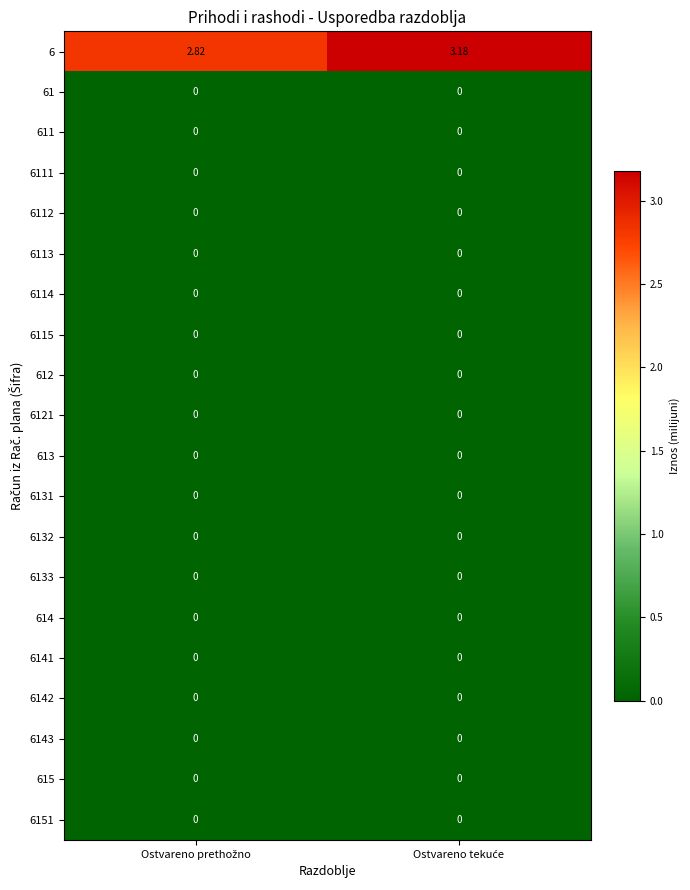

Reading left to right, extract all data points from this chart.

6: Ostvareno prethožno=2.8	Ostvareno tekuće=3.2
61: Ostvareno prethožno=0.0	Ostvareno tekuće=0.0
611: Ostvareno prethožno=0.0	Ostvareno tekuće=0.0
6111: Ostvareno prethožno=0.0	Ostvareno tekuće=0.0
6112: Ostvareno prethožno=0.0	Ostvareno tekuće=0.0
6113: Ostvareno prethožno=0.0	Ostvareno tekuće=0.0
6114: Ostvareno prethožno=0.0	Ostvareno tekuće=0.0
6115: Ostvareno prethožno=0.0	Ostvareno tekuće=0.0
612: Ostvareno prethožno=0.0	Ostvareno tekuće=0.0
6121: Ostvareno prethožno=0.0	Ostvareno tekuće=0.0
613: Ostvareno prethožno=0.0	Ostvareno tekuće=0.0
6131: Ostvareno prethožno=0.0	Ostvareno tekuće=0.0
6132: Ostvareno prethožno=0.0	Ostvareno tekuće=0.0
6133: Ostvareno prethožno=0.0	Ostvareno tekuće=0.0
614: Ostvareno prethožno=0.0	Ostvareno tekuće=0.0
6141: Ostvareno prethožno=0.0	Ostvareno tekuće=0.0
6142: Ostvareno prethožno=0.0	Ostvareno tekuće=0.0
6143: Ostvareno prethožno=0.0	Ostvareno tekuće=0.0
615: Ostvareno prethožno=0.0	Ostvareno tekuće=0.0
6151: Ostvareno prethožno=0.0	Ostvareno tekuće=0.0